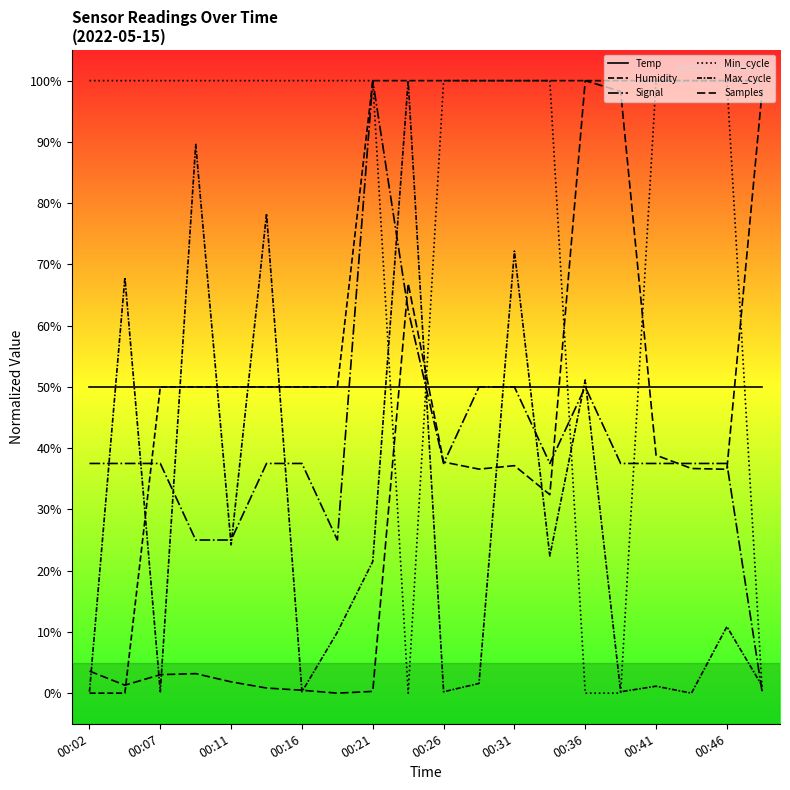

Does the chart have visible grid lines?

No